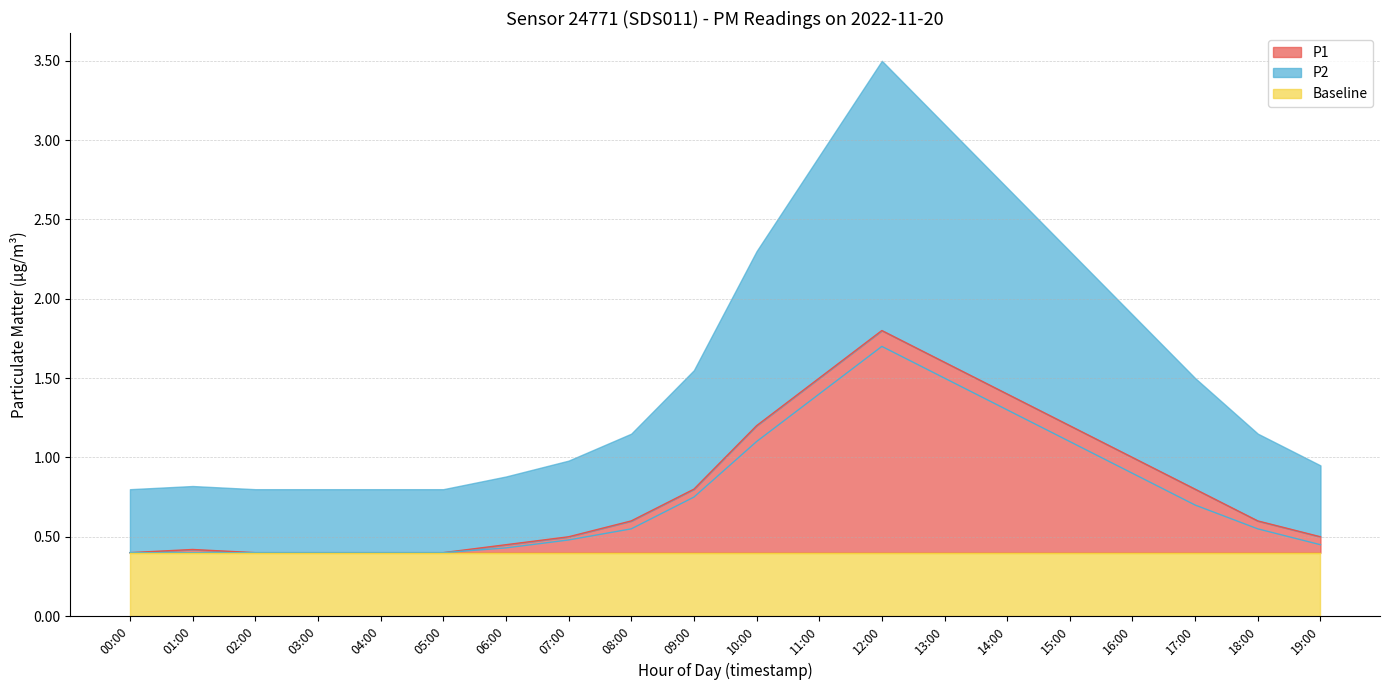

Which has a higher value, 10:00 or 01:00?

10:00